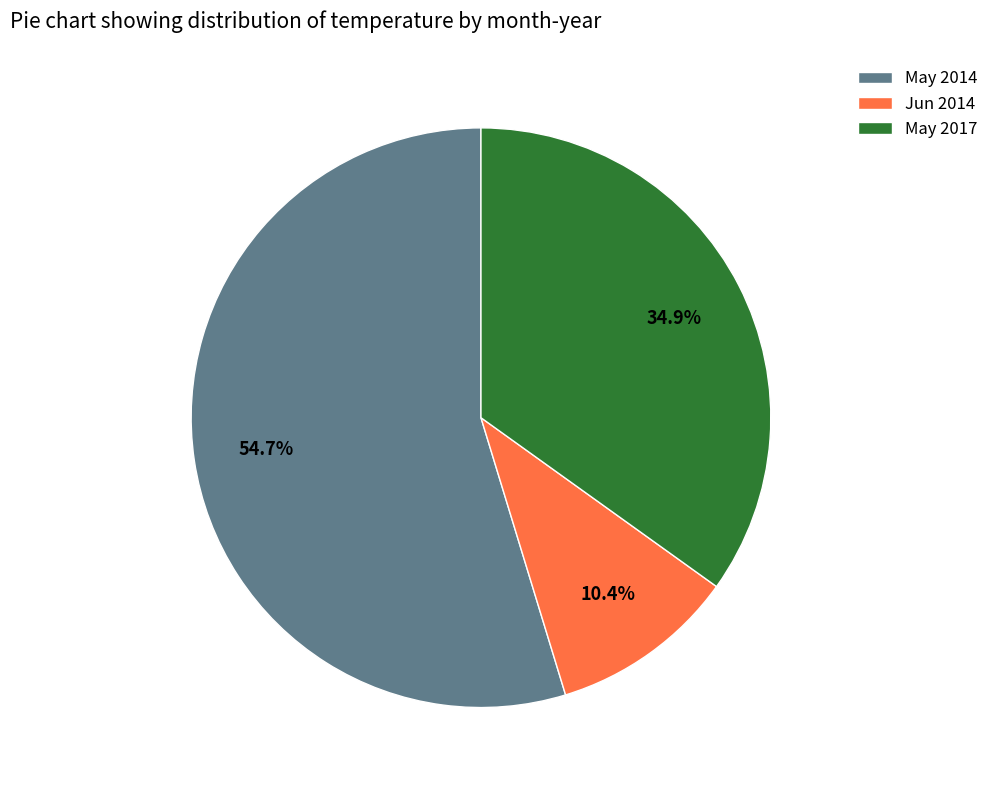

Between May 2017 and May 2014, which is larger?

May 2014